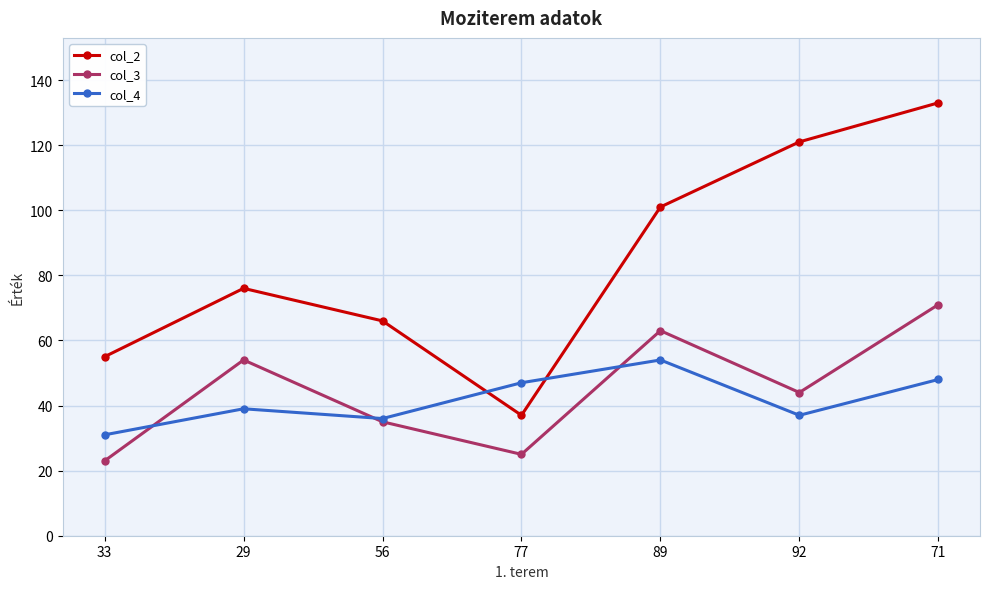

How many interior local valleys does the col_4 series have?

2